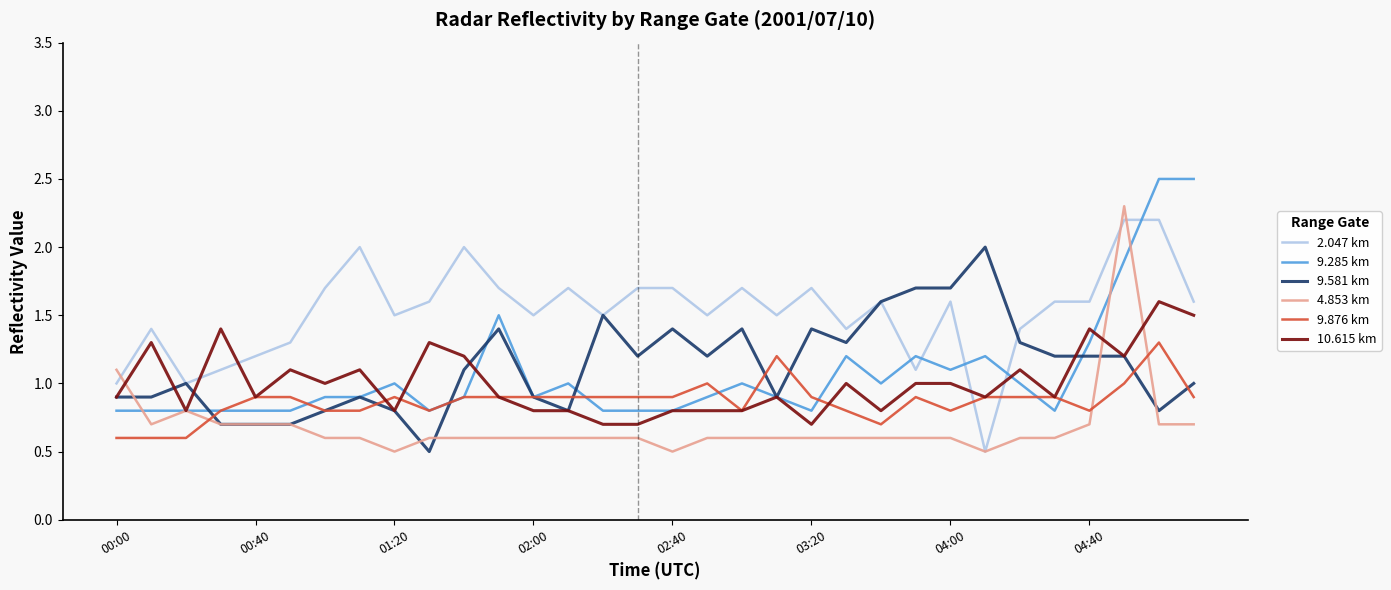

How many intersections are there between 10.615 km and 2.047 km?

4